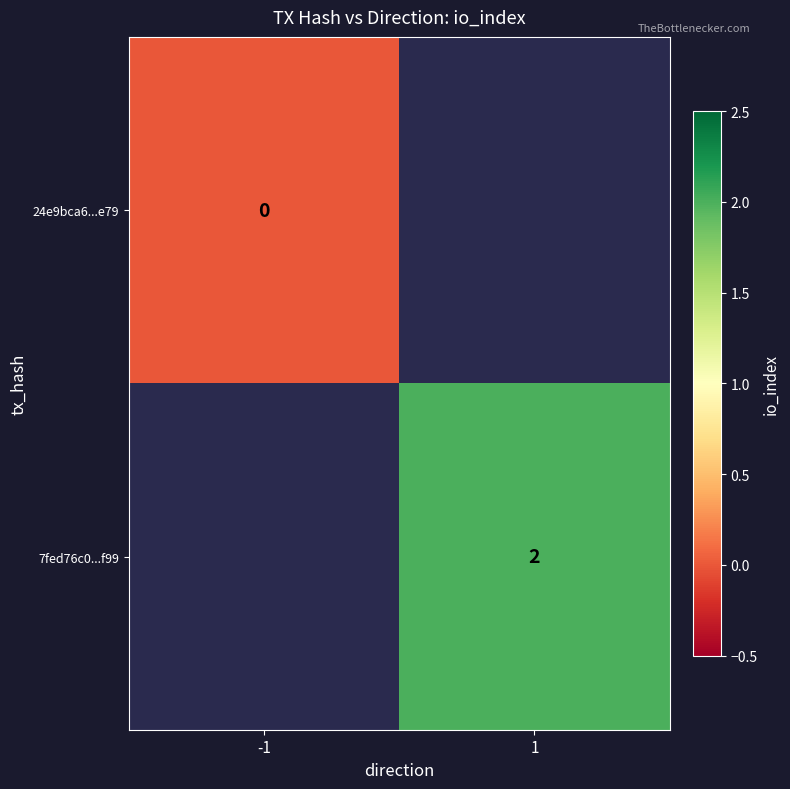

The 7fed76c0...f99 series shows 2 at 1. True or false?

True